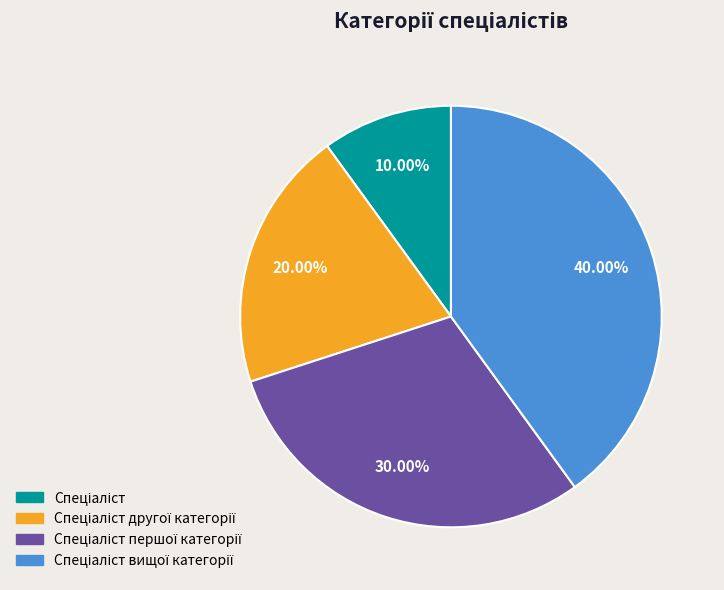

Count the number of slices in the pie.

4